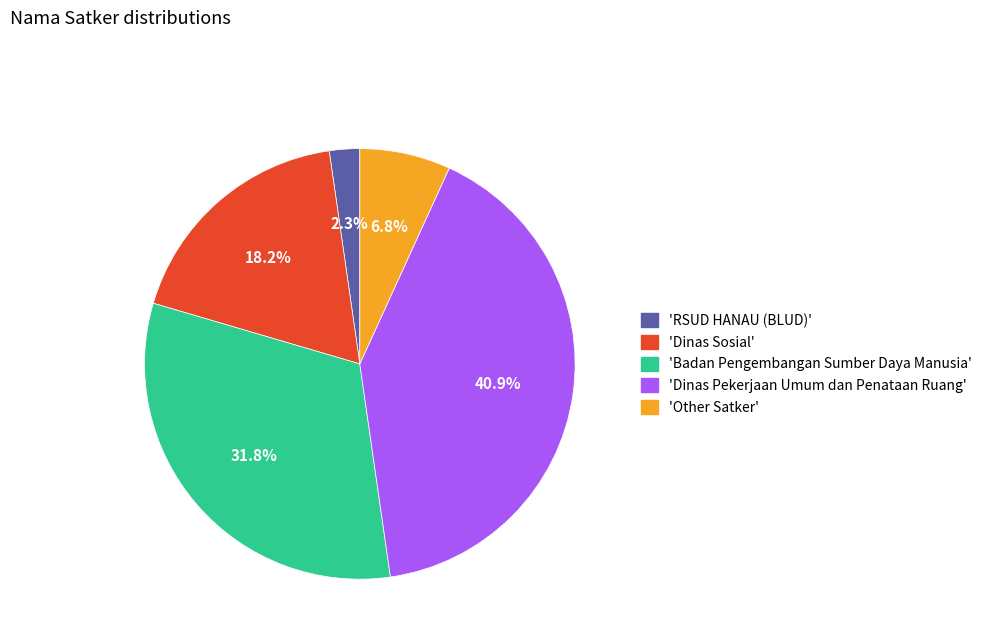

Rank the categories by value from highest to lowest.

'Dinas Pekerjaan Umum dan Penataan Ruang', 'Badan Pengembangan Sumber Daya Manusia', 'Dinas Sosial', 'Other Satker', 'RSUD HANAU (BLUD)'